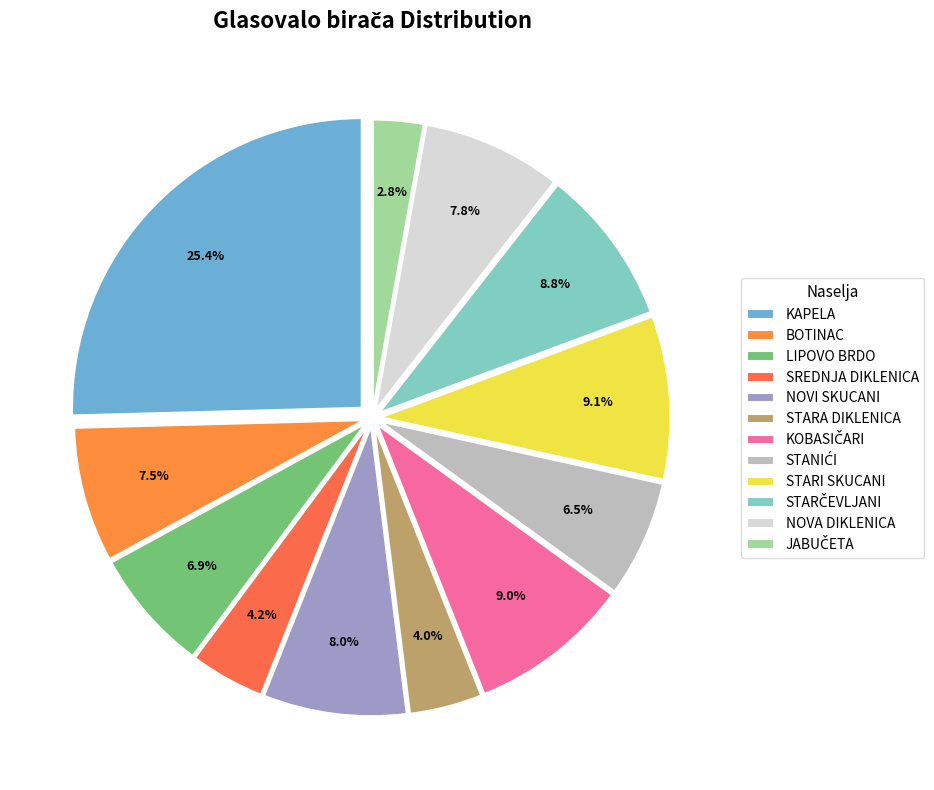

To the nearest percent, what is the difference between the LIPOVO BRDO and KAPELA slice percentages?

19%